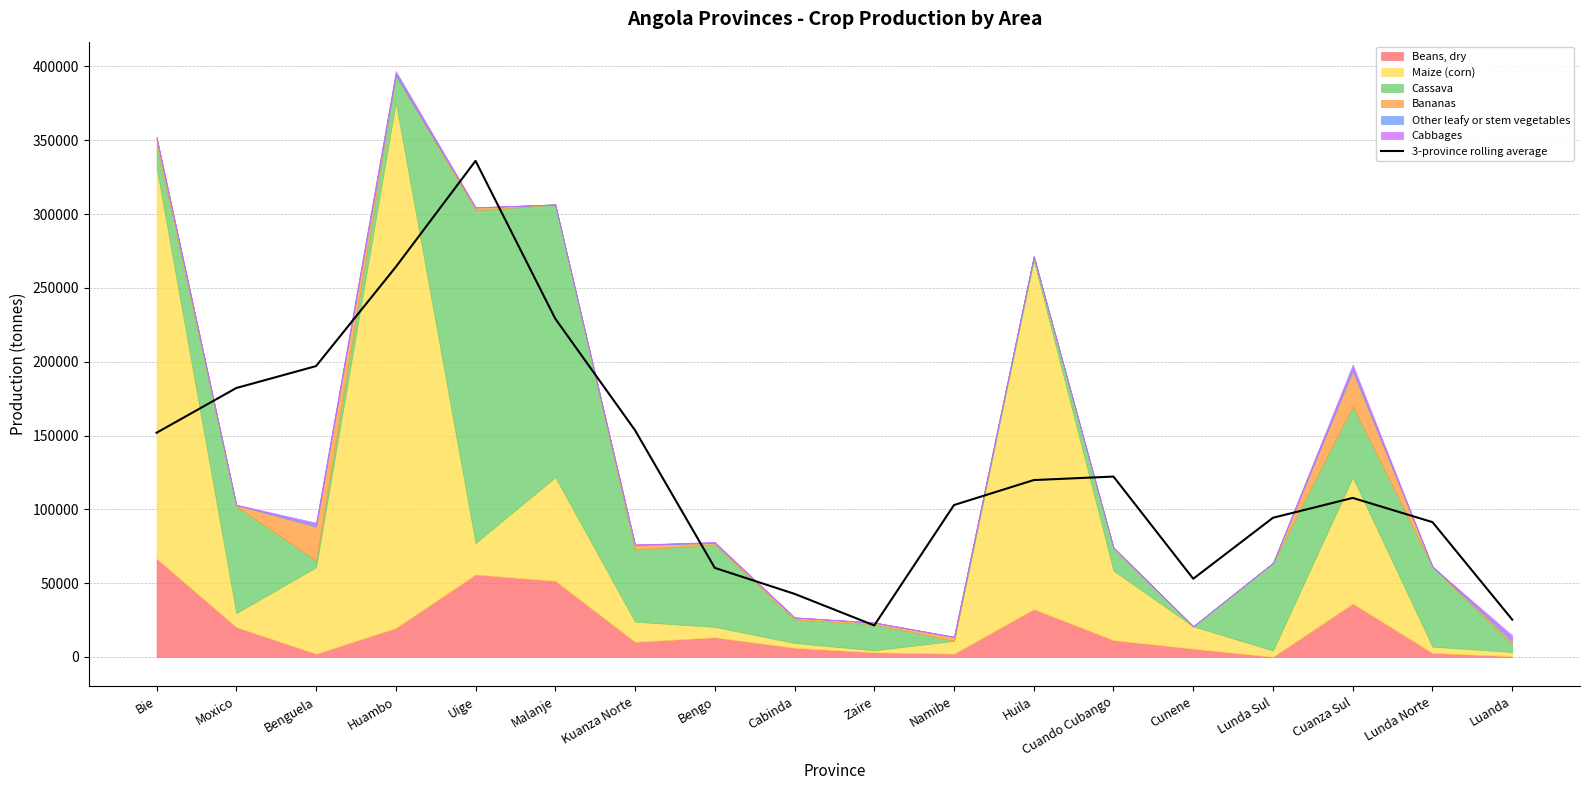

How many lines are shown in the chart?

1